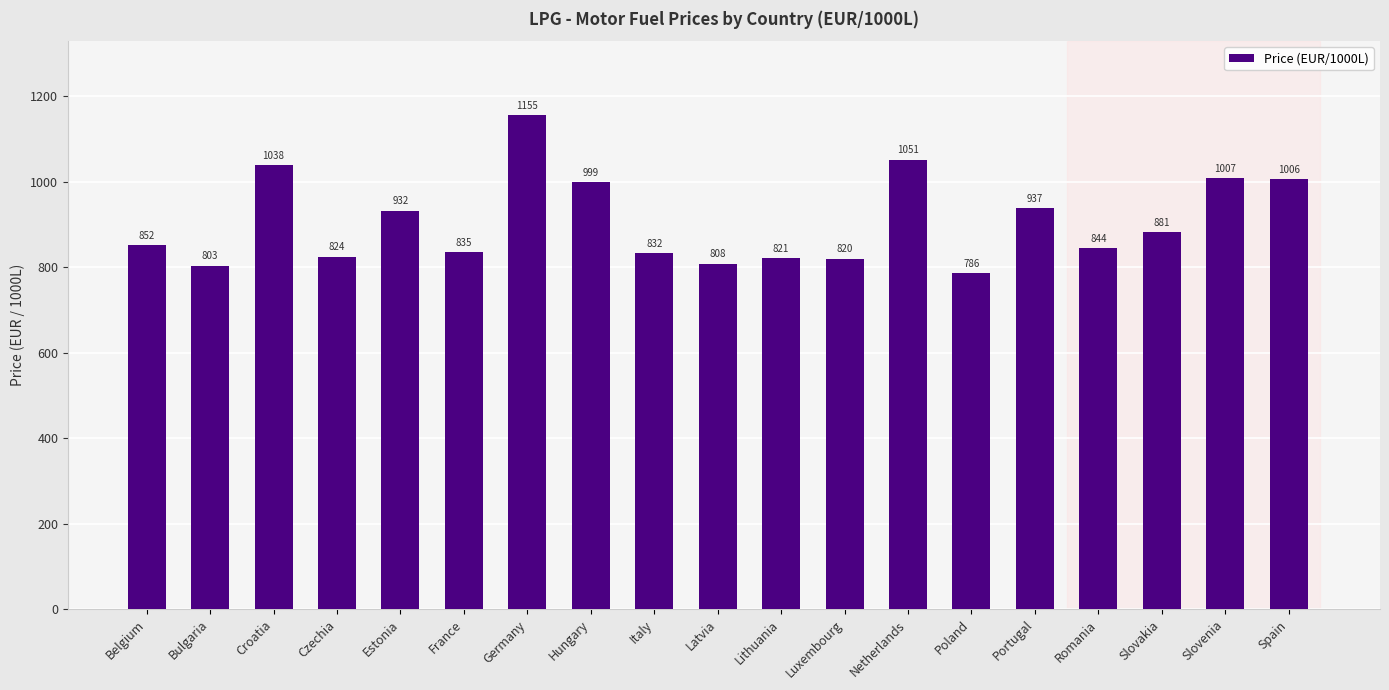

What is the sum of the values at Poland and Czechia?

1610.5